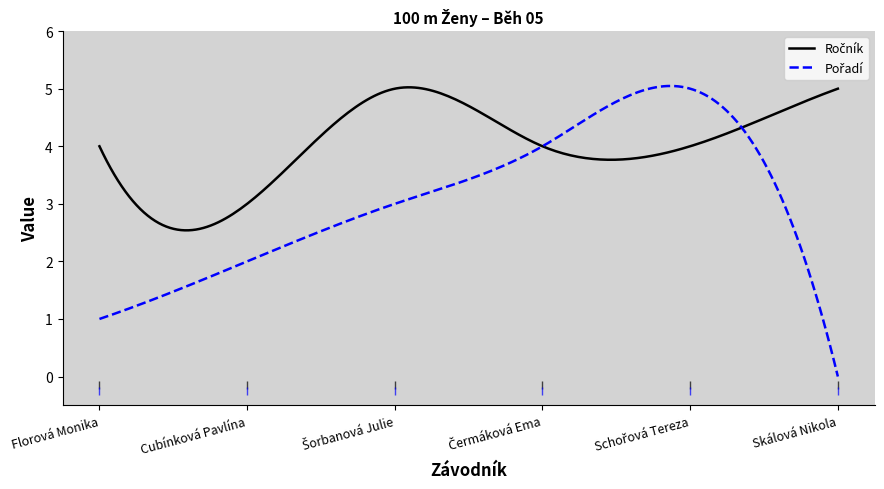

After their last crossing, which series has the higher values: Ročník or Pořadí?

Ročník